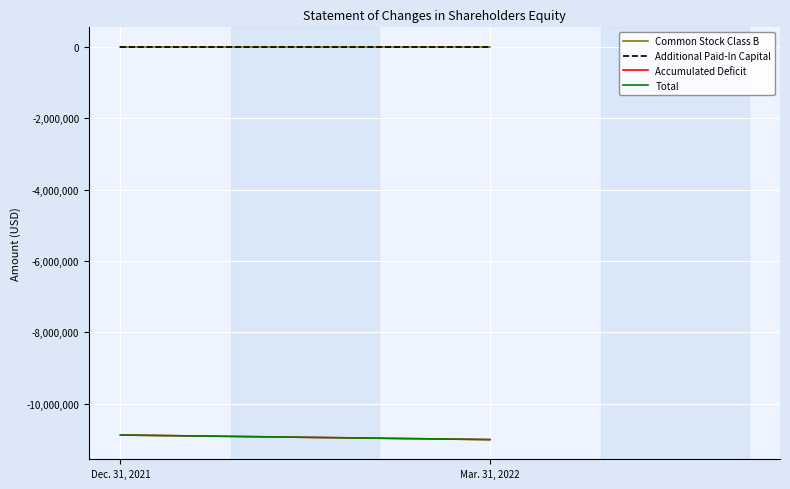

What is the highest value of the Total series?

-10882188